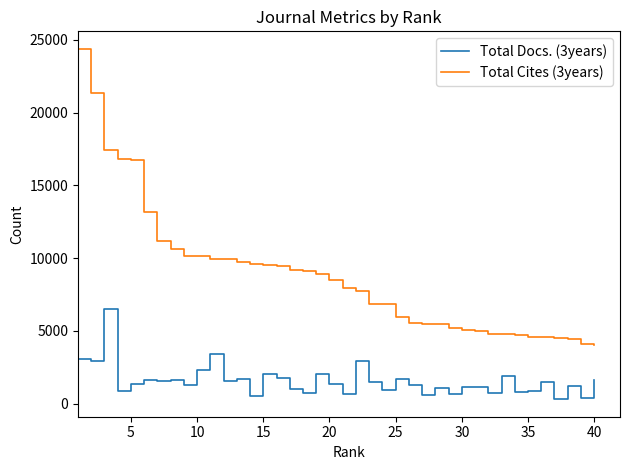

Which series has the largest total across all categories?

Total Cites (3years)